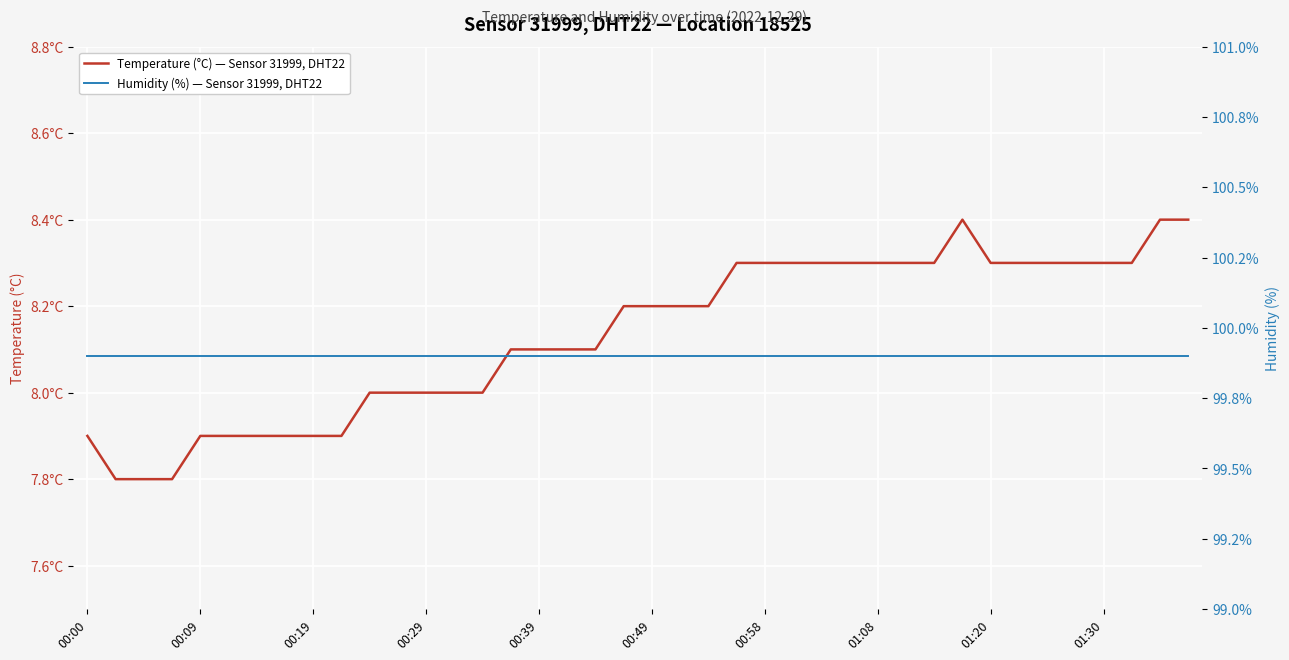

At which category is the sum across all series the highest?

31